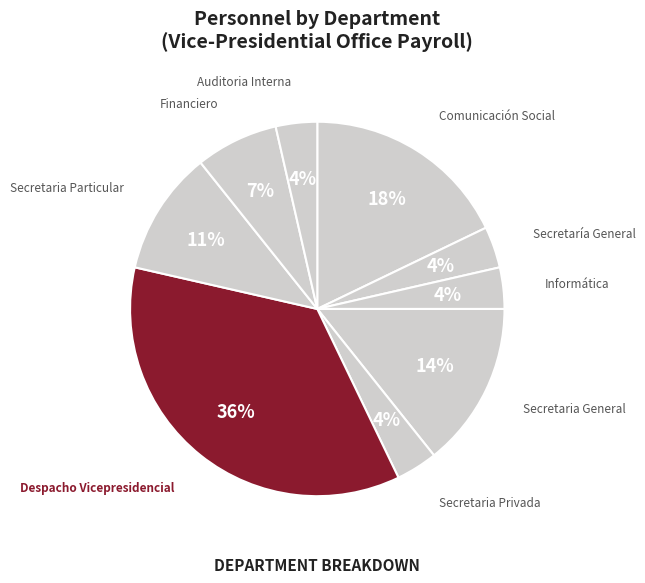

Which slice is the largest?

Despacho Vicepresidencial